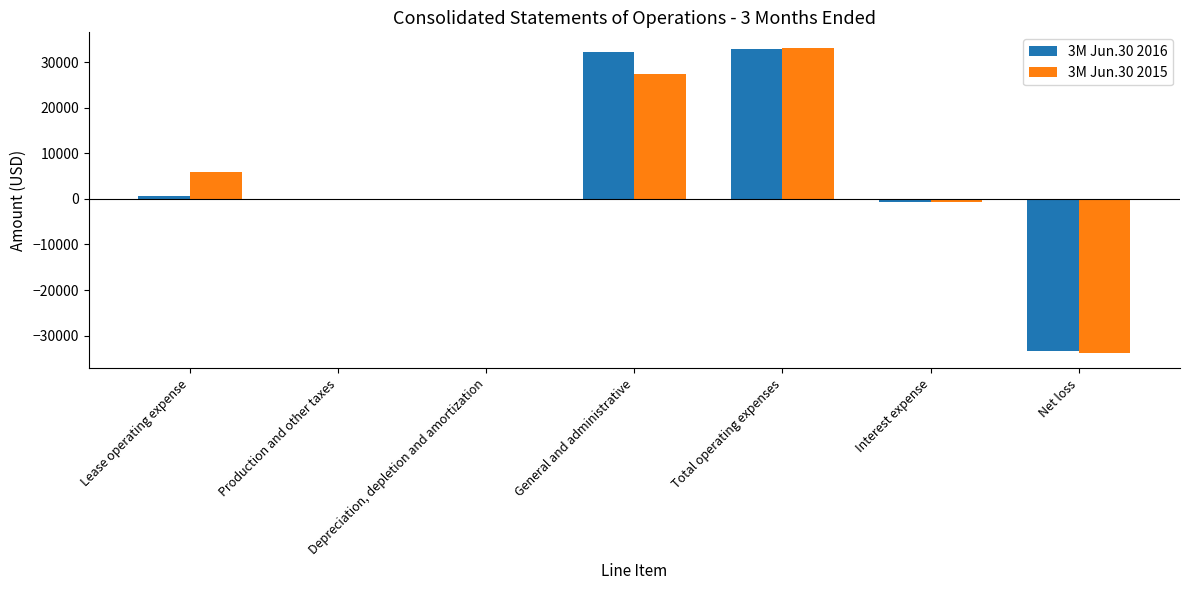

Count the number of data series in this chart.

2